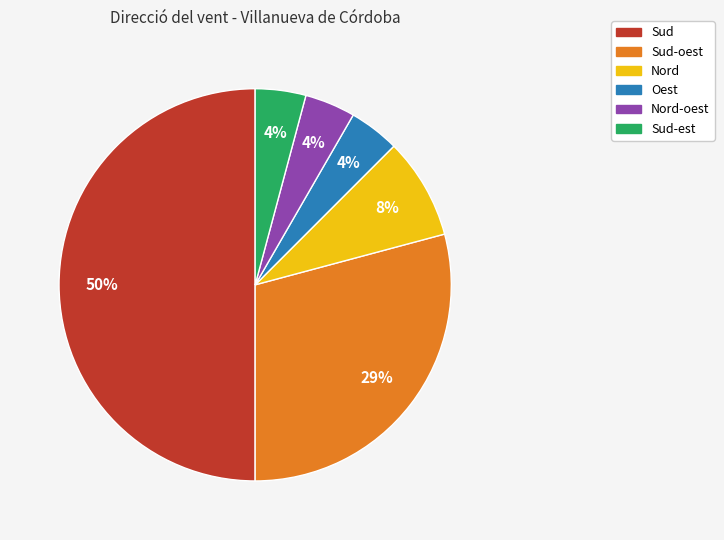

To the nearest percent, what is the difference between the largest and smallest slice percentages?

46%